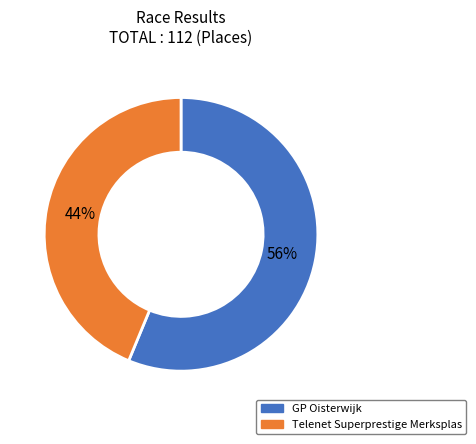

Which slice is the smallest?

Telenet Superprestige Merksplas